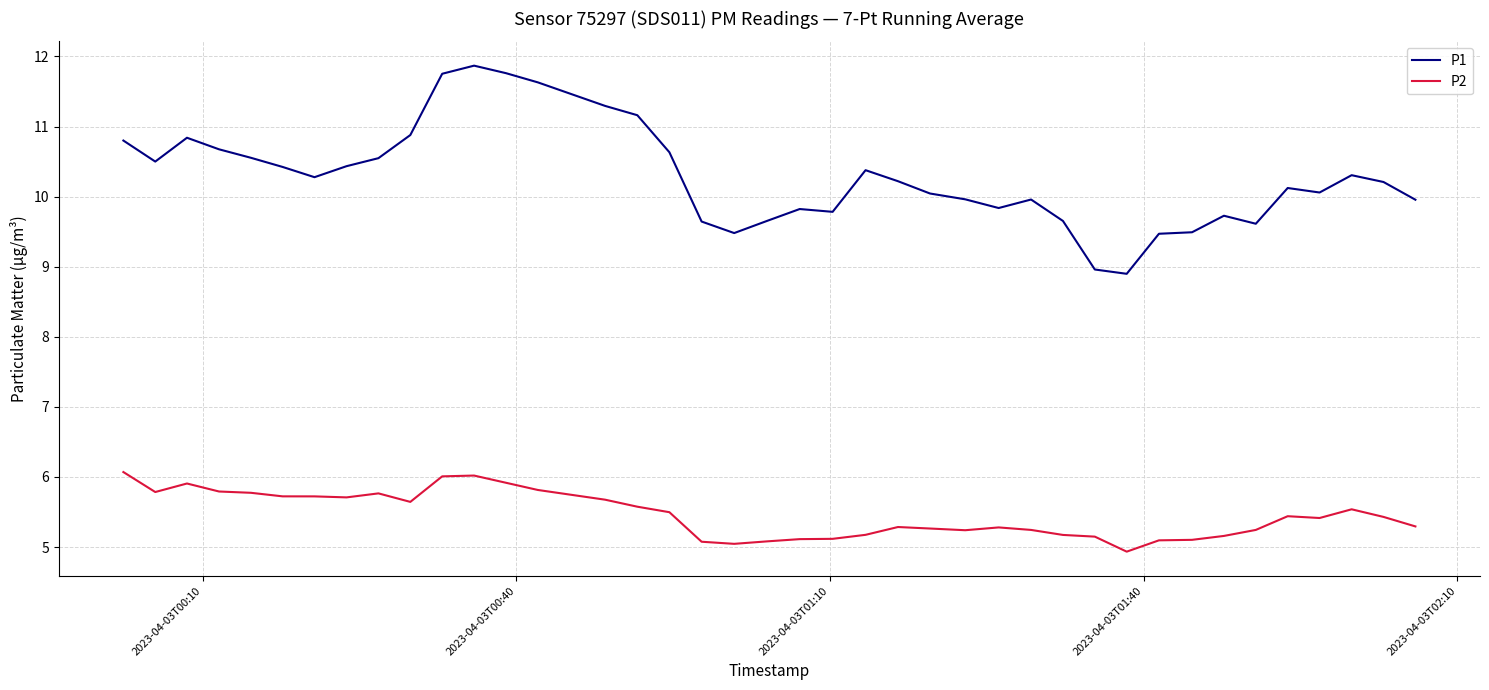

Which series has the largest total across all categories?

P1